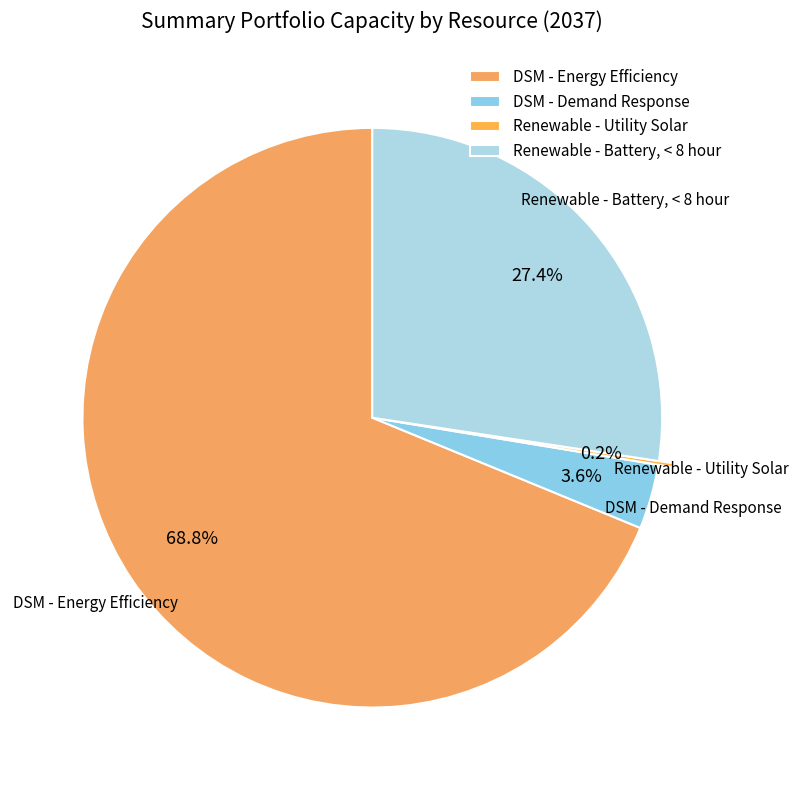

To the nearest percent, what is the difference between the largest and smallest slice percentages?

69%